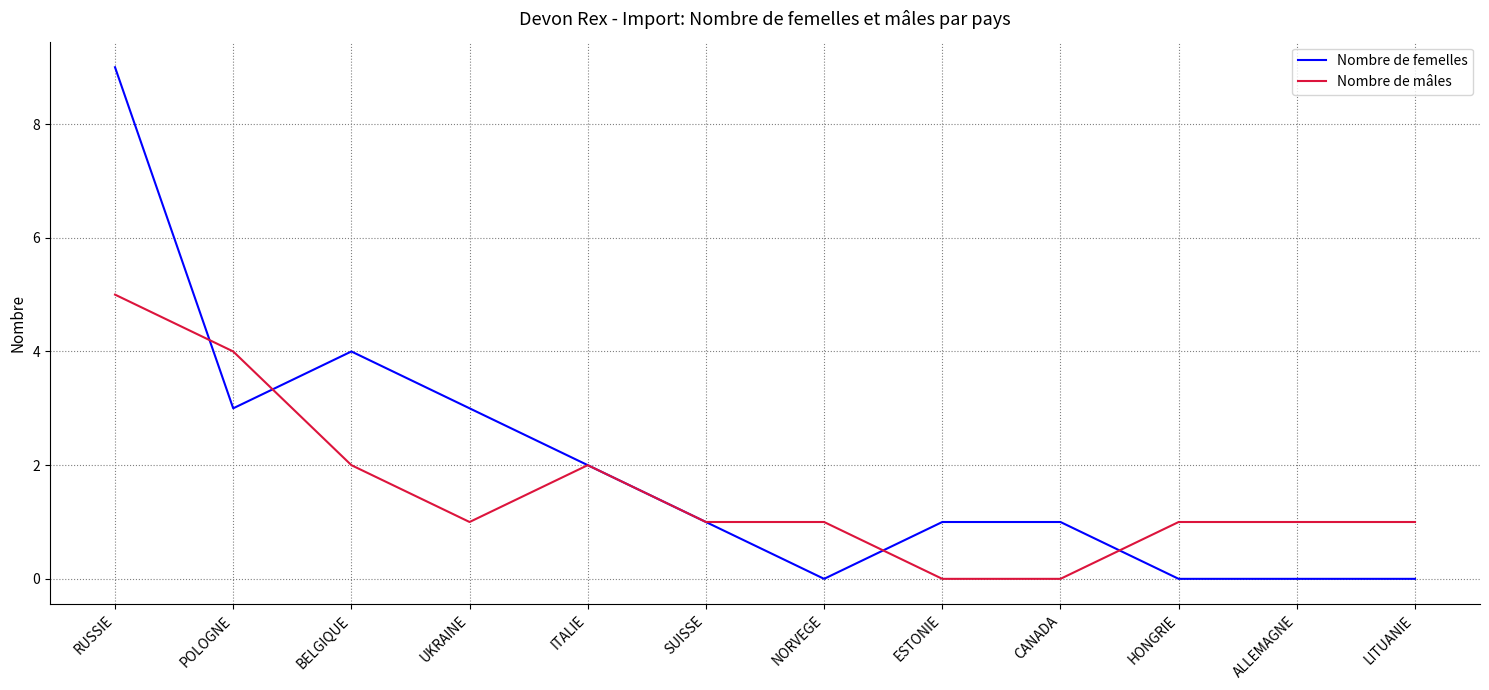

What is the difference between the Nombre de mâles values at NORVEGE and POLOGNE?

3